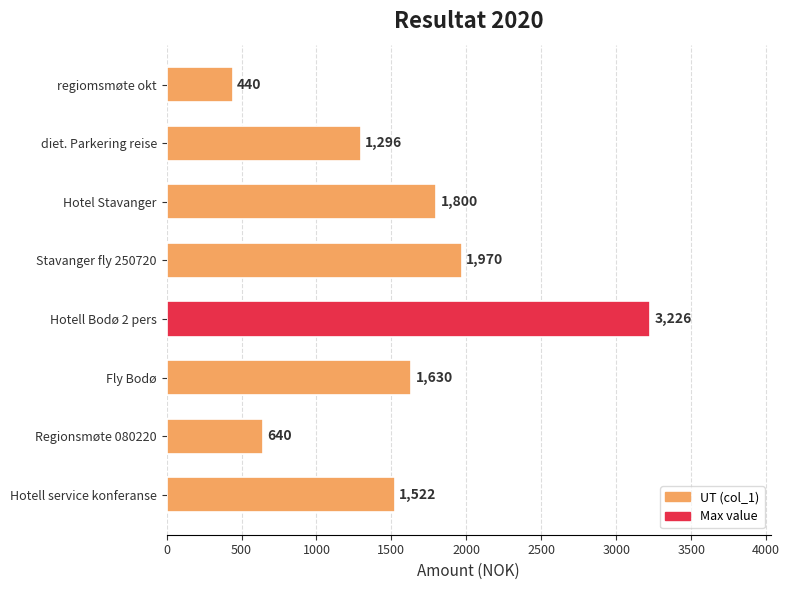

Are the bars grouped side by side (vs. stacked)?

No